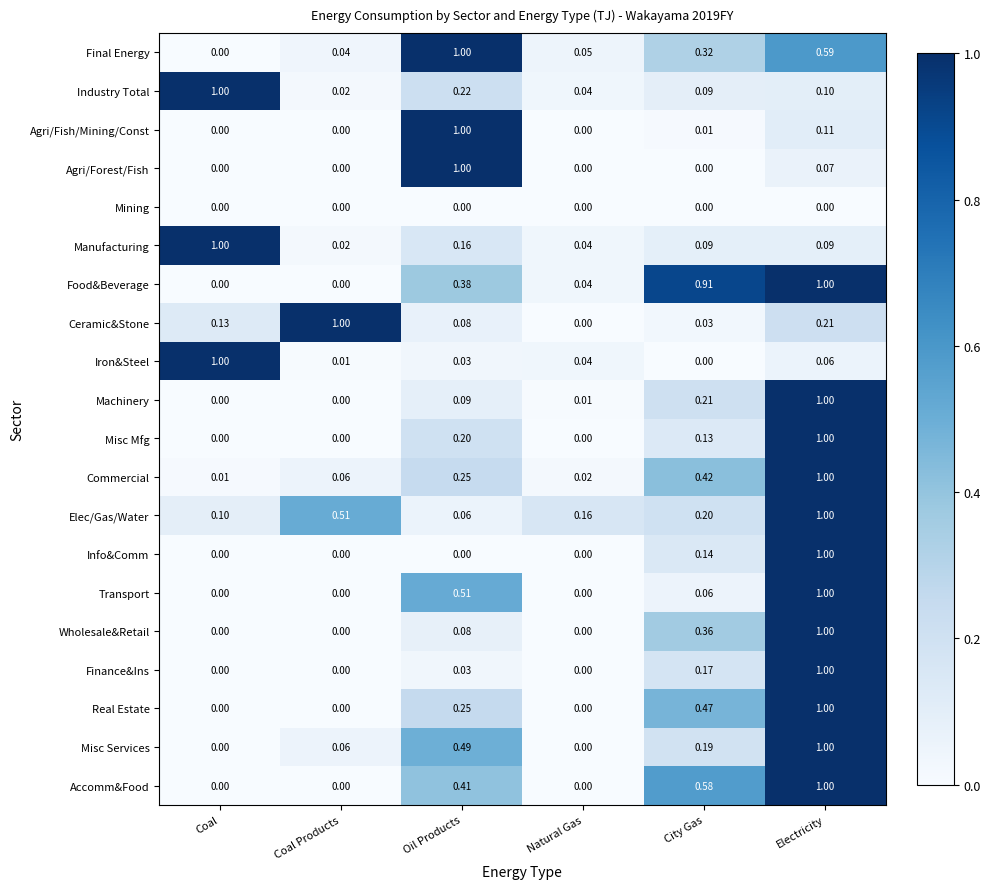

At which category is the sum across all series the highest?

Electricity